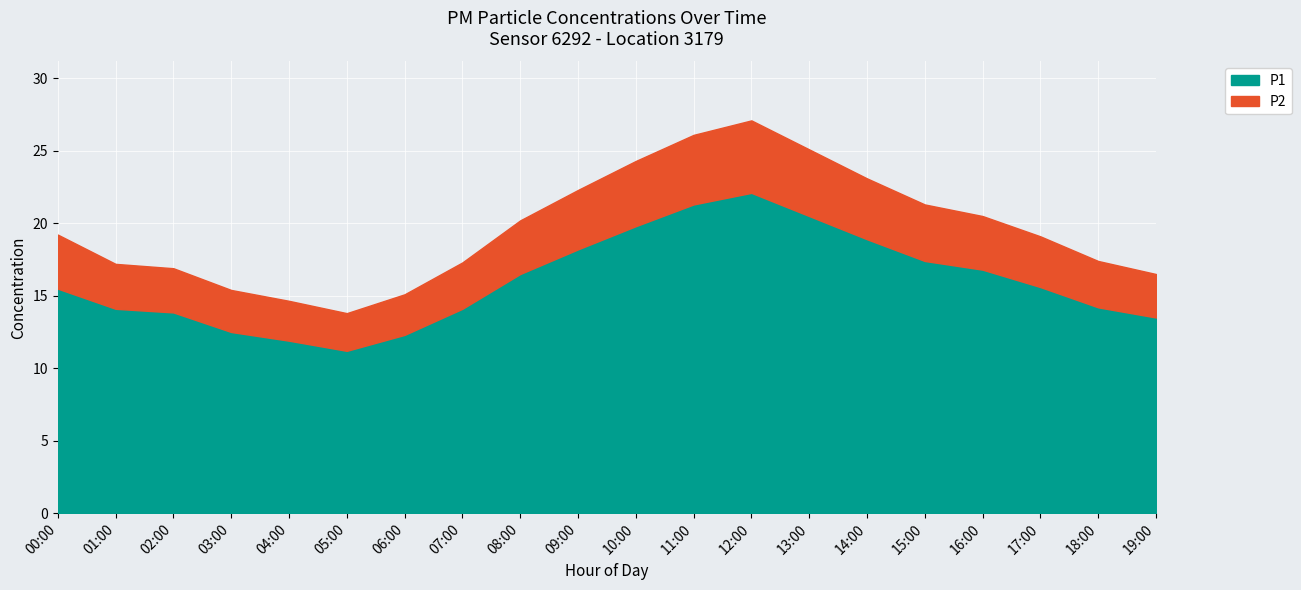

At which label does P1 reach its peak?

12:00